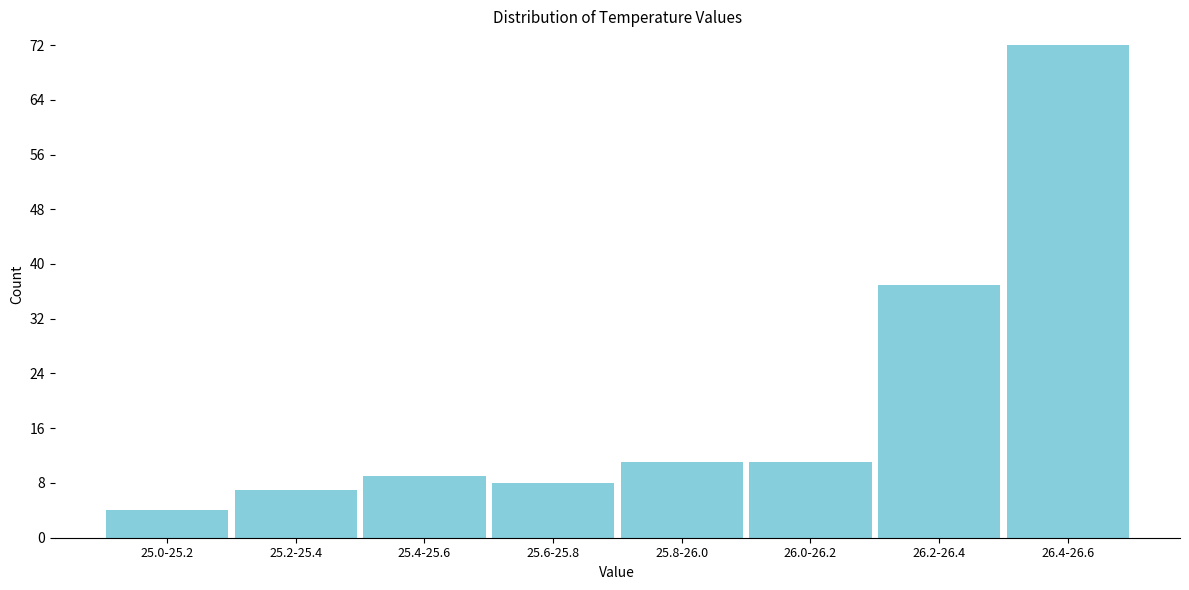

Reading right to left, list all the values displayed in this chart.

26.4-26.6=72	26.2-26.4=37	26.0-26.2=11	25.8-26.0=11	25.6-25.8=8	25.4-25.6=9	25.2-25.4=7	25.0-25.2=4